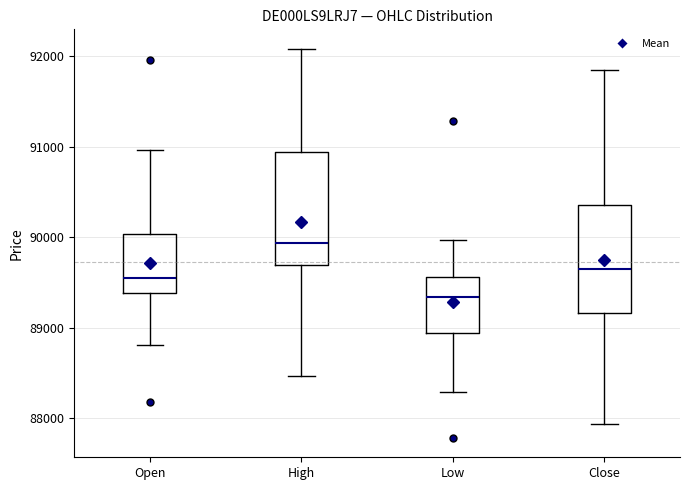

Where is the lower edge of the box for Open on the y-axis? The values are not printed on the chart, so give them approximately, as read against the axis.

89400